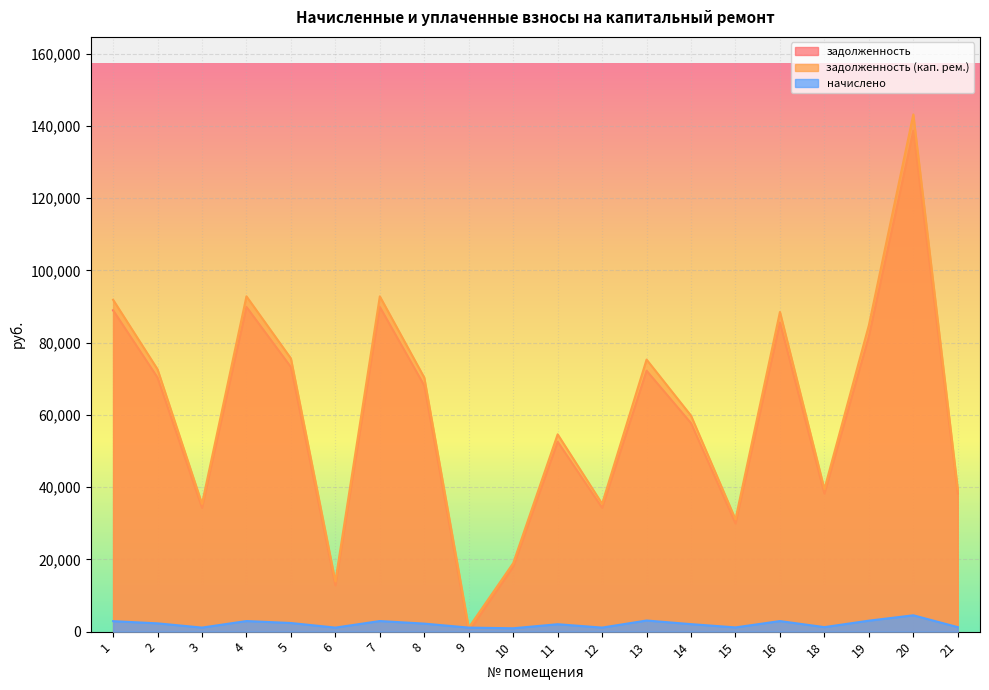

Is it true that задолженность (кап. рем.) equals 7108.6 at 6?

False